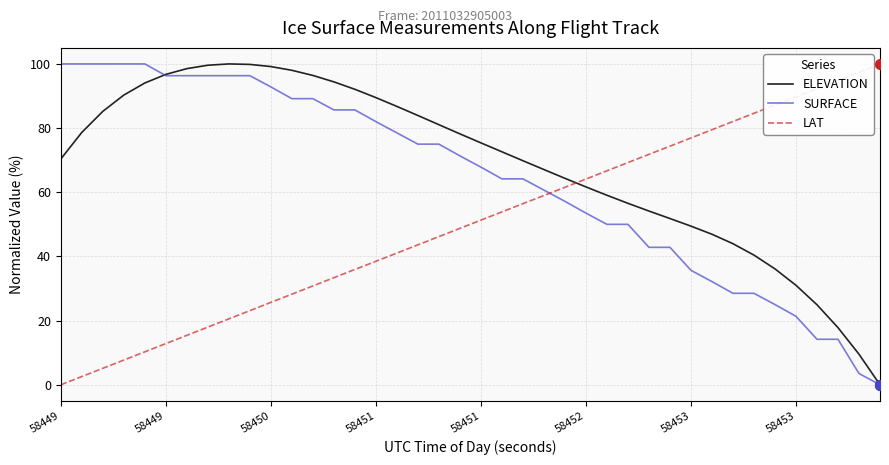

Which series has the largest total across all categories?

ELEVATION